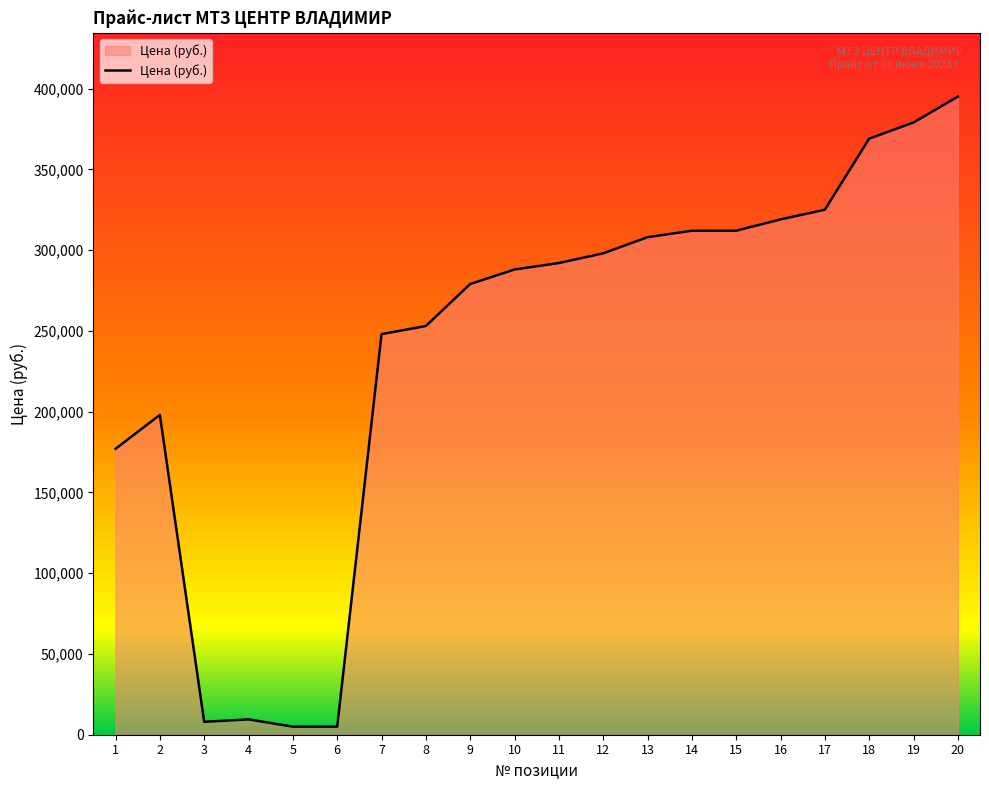

How many categories are shown in the chart?

20